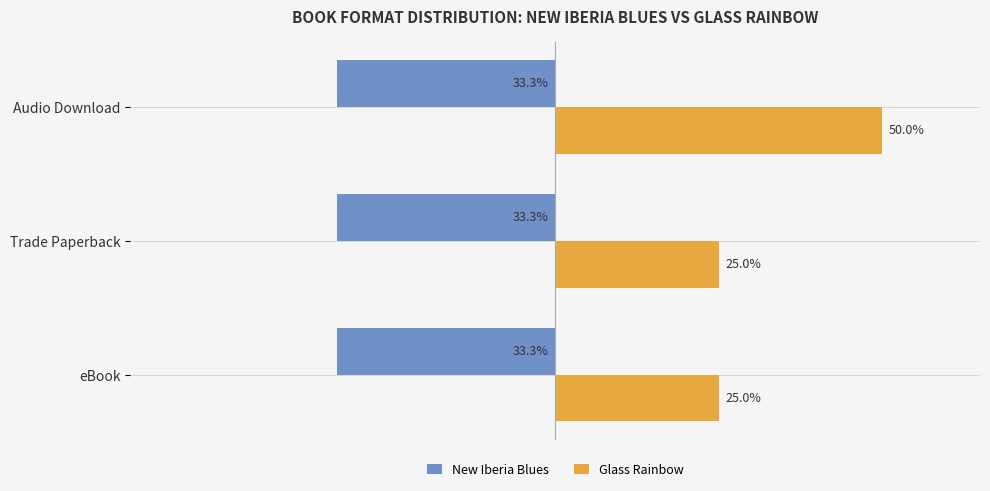

Rank the series by their maximum value, from lowest to highest.

New Iberia Blues, Glass Rainbow